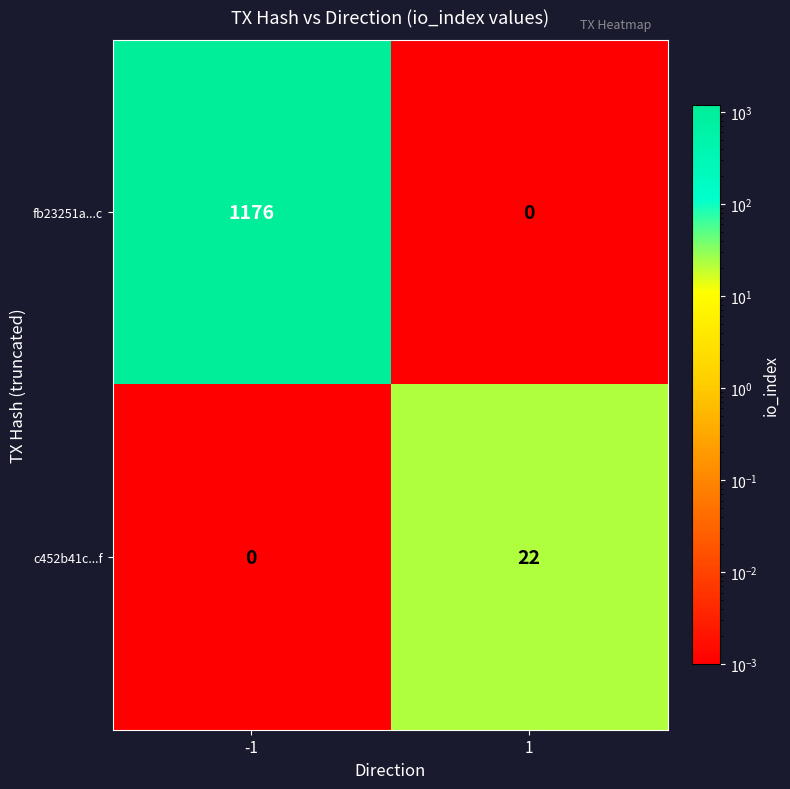

How many data points does each series have?

2